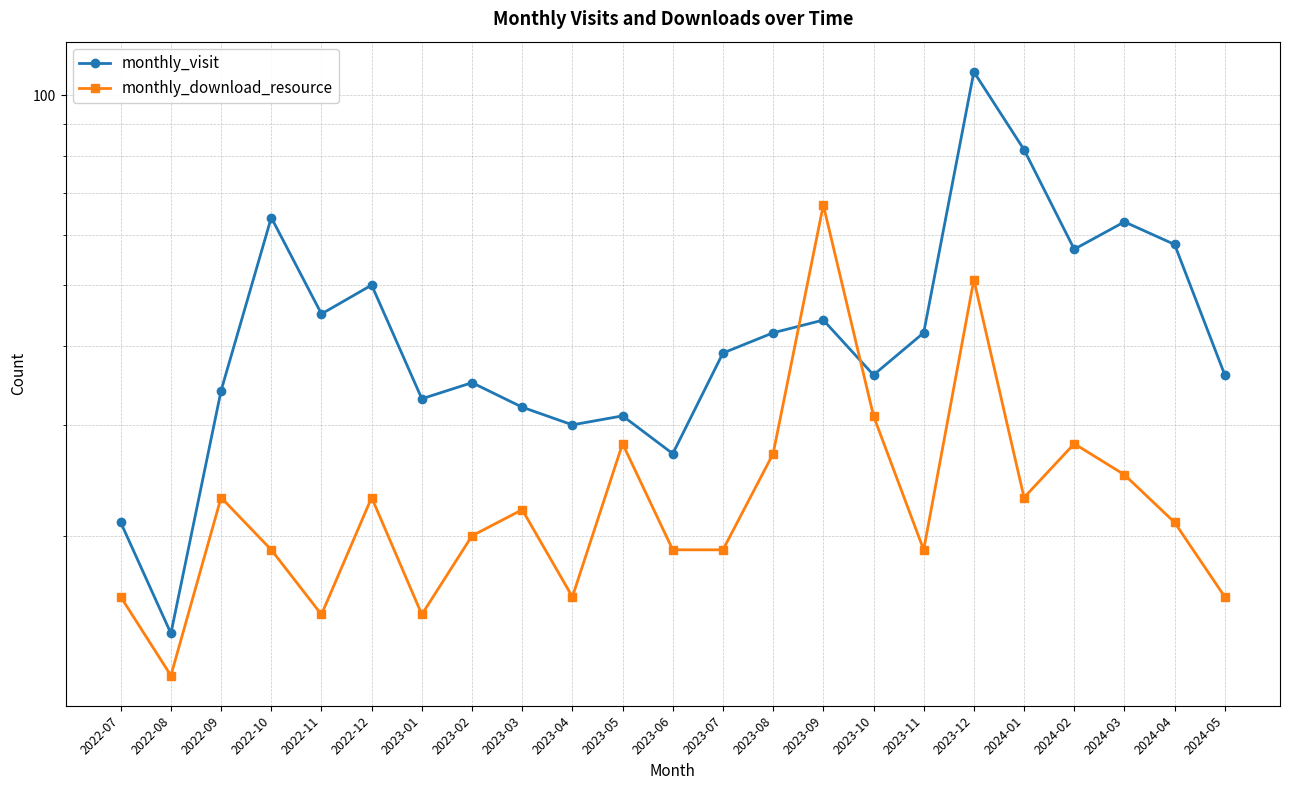

Which category has the lowest value in the monthly_visit series?

2022-08